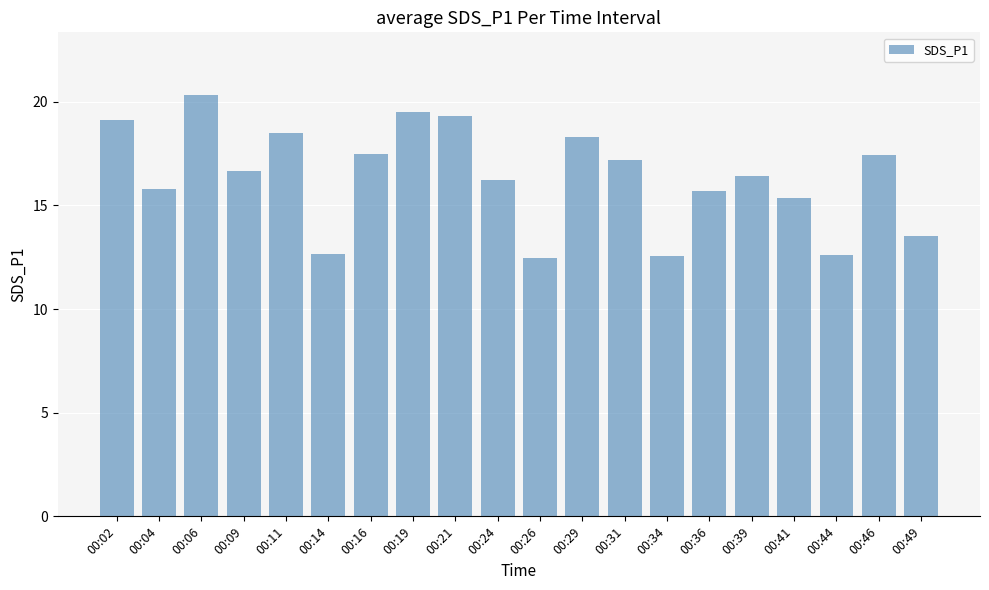

Are the bars grouped side by side (vs. stacked)?

No